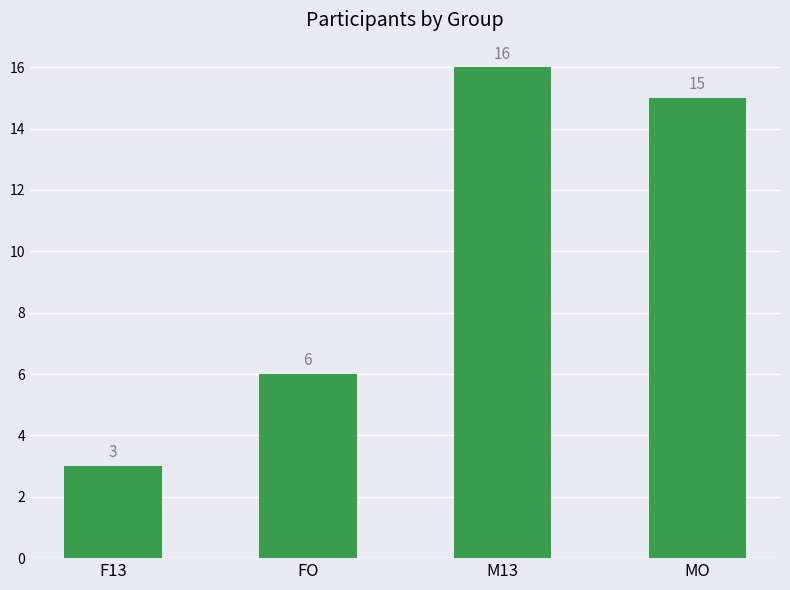

How many values are below 15?

2